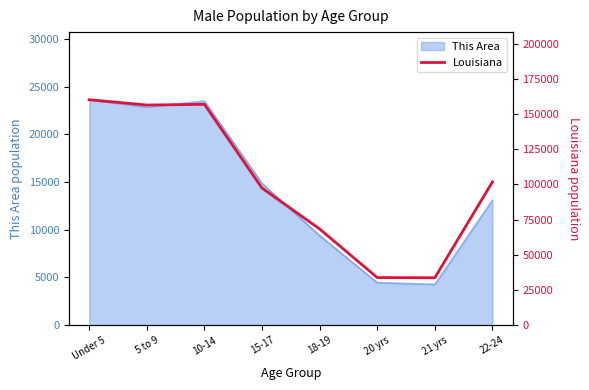

Where is the first local minimum?

5 to 9